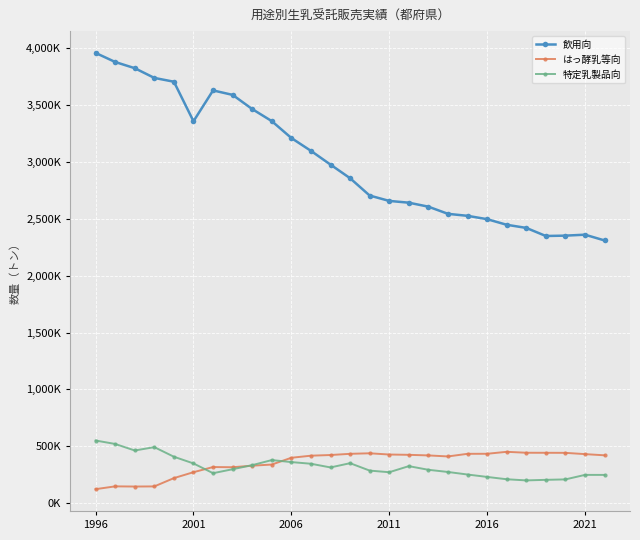

True or false: 特定乳製品向 and 飲用向 cross at least once.

False